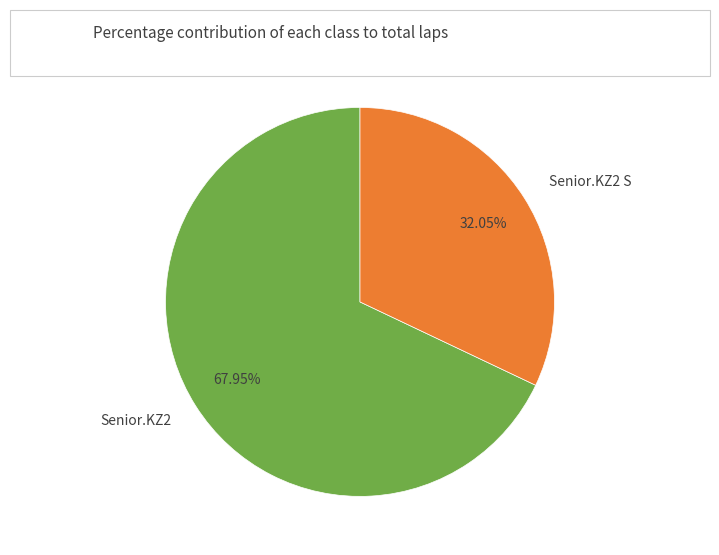

Is the sum of Senior.KZ2 and Senior.KZ2 S greater than half?

Yes